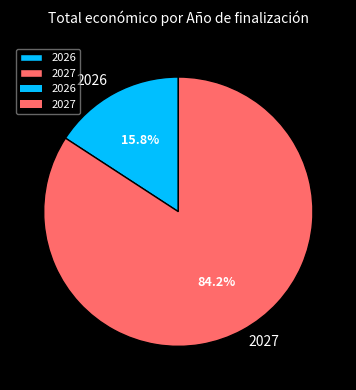

To the nearest percent, what percentage of the pie is 2027?

84%